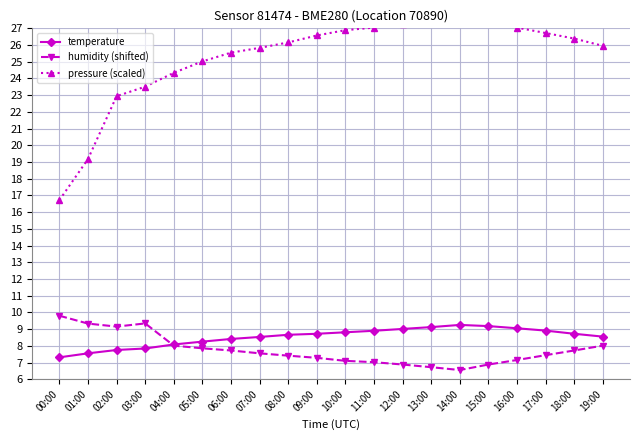

What is the difference between the humidity (shifted) values at 01:00 and 04:00?

1.3